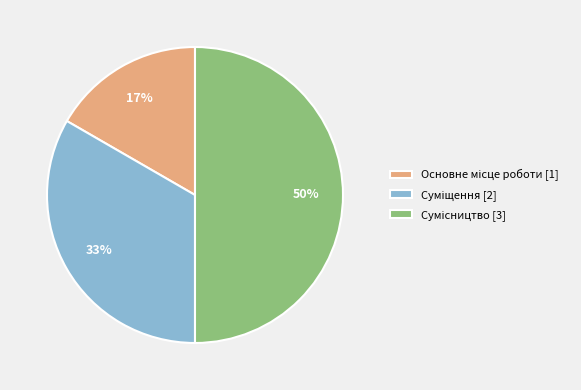

To the nearest percent, what is the average slice percentage?

33%